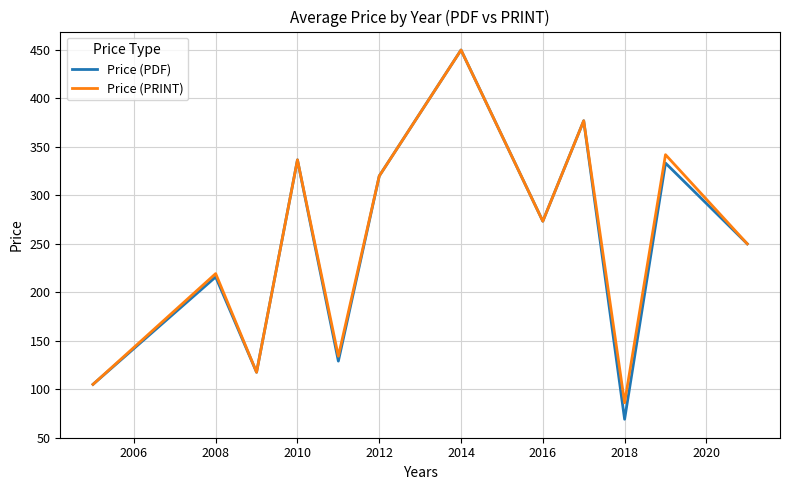

What is the smallest value displayed?

69.0